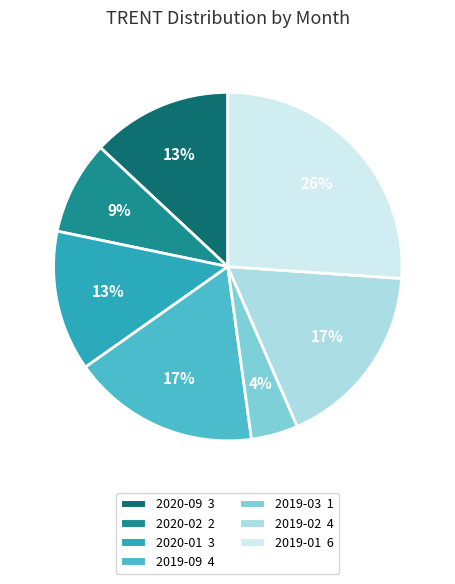

To the nearest percent, what is the average slice percentage?

14%